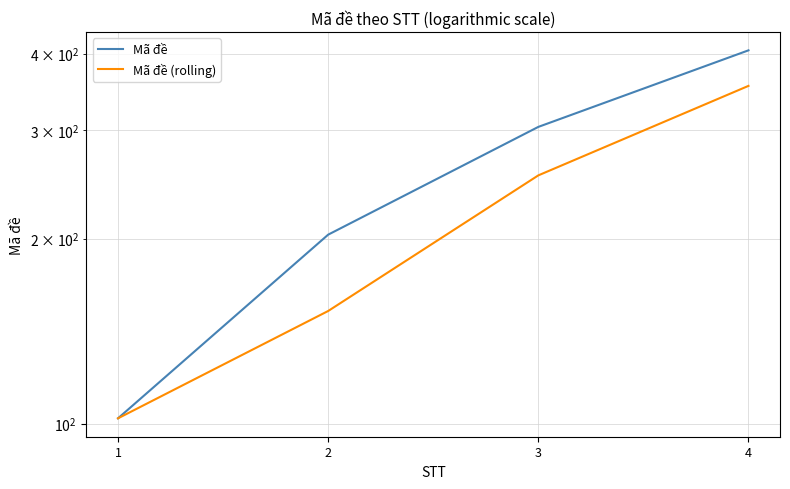

What value does the Mã đề series have at 3?

304.0